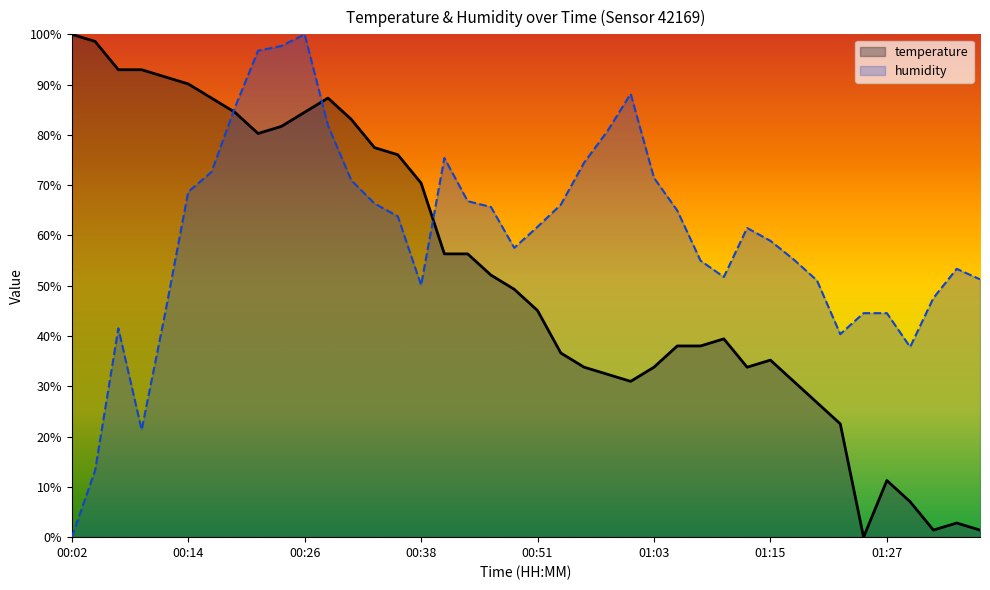

True or false: temperature and humidity cross at least once.

True